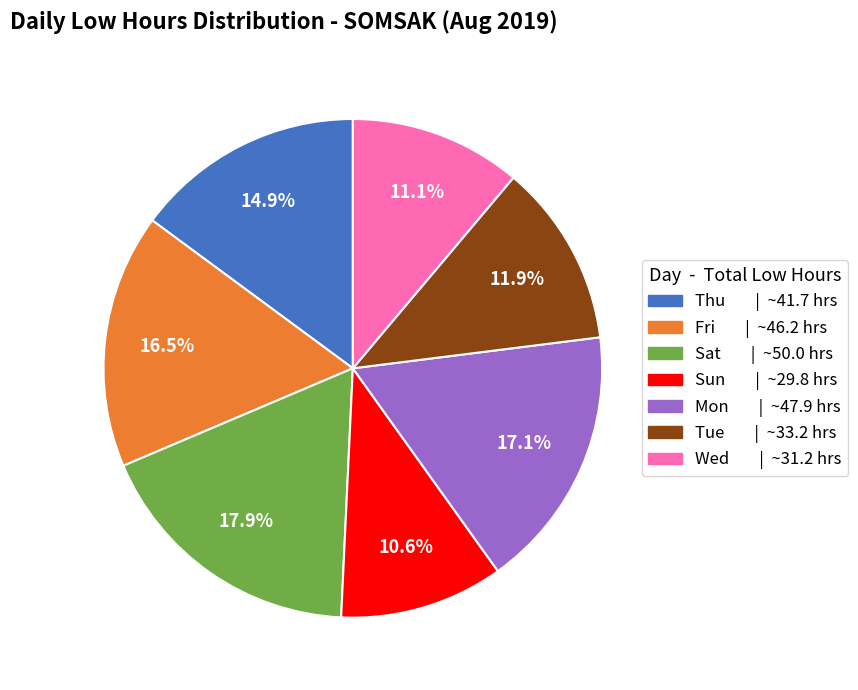

Does any single category account for the majority?

No